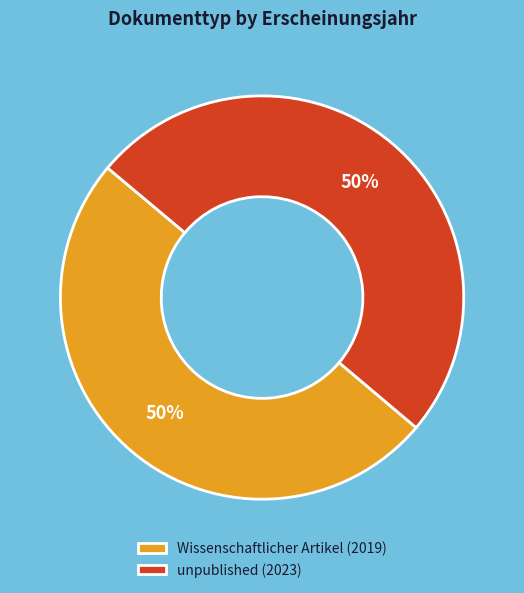

How many slices are in this pie chart?

2